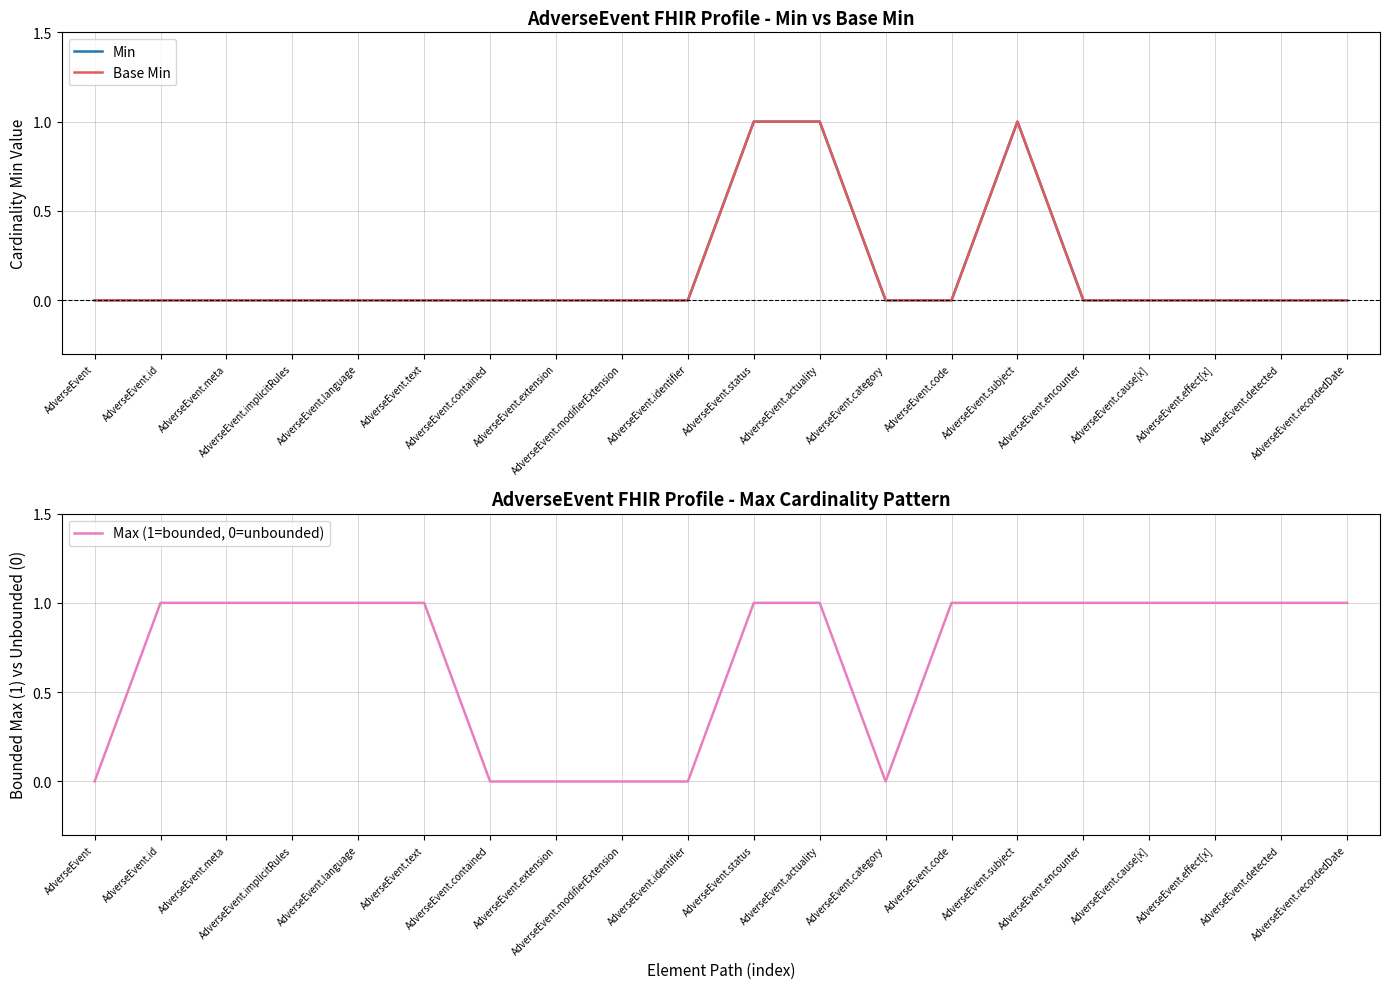

How many series are shown in this chart?

3